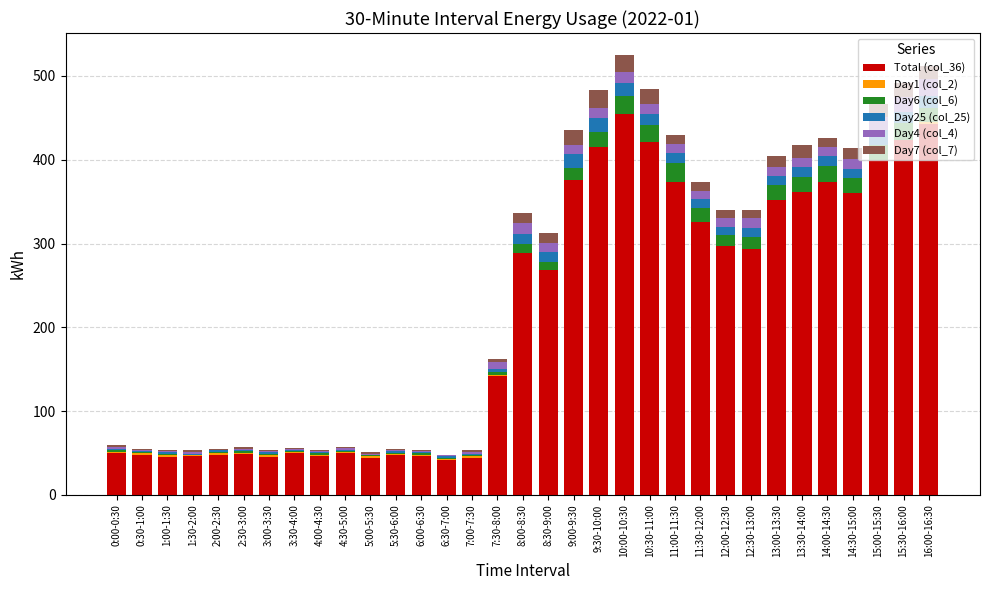

Where is Total (col_36) nearest to the value 248?

8:30-9:00